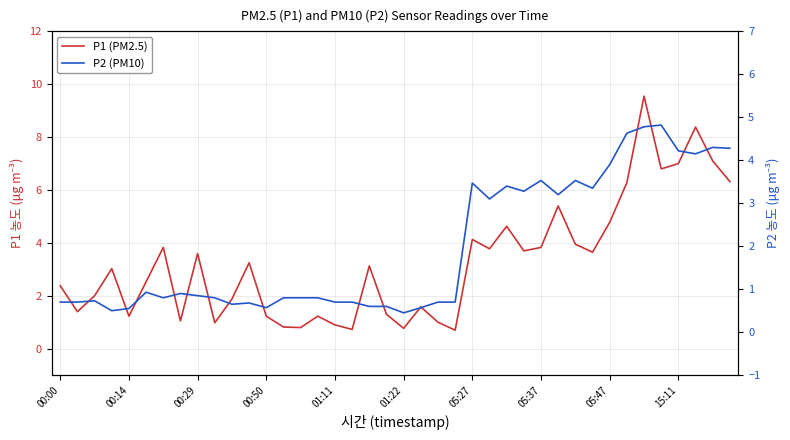

What is the smallest value displayed?

0.5